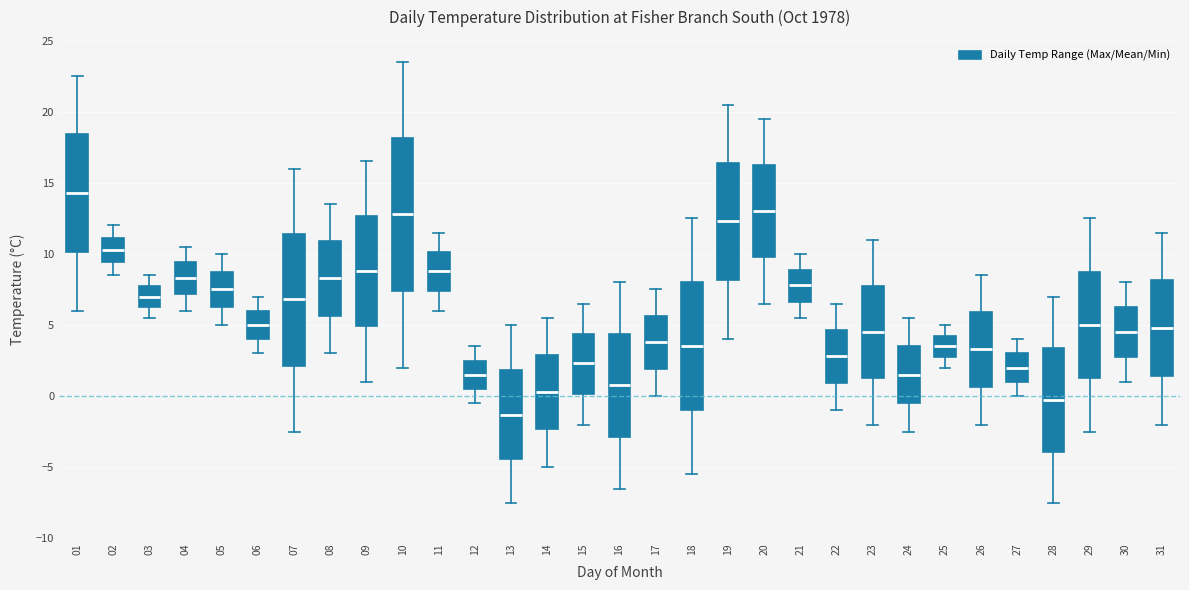

Reading left to right, transcribe this box plot: for each box, give where its median line is, the range the box spans, and where its two whiskers end, as read against the y-axis. The values are not printed on the chart, so give them approximately, as read against the axis.

01: median 14.5, box 10.0 to 18.5, whiskers 6.0 to 22.5
02: median 10.5, box 9.5 to 11.0, whiskers 8.5 to 12.0
03: median 7.0, box 6.5 to 8.0, whiskers 5.5 to 8.5
04: median 8.5, box 7.0 to 9.5, whiskers 6.0 to 10.5
05: median 7.5, box 6.5 to 9.0, whiskers 5.0 to 10.0
06: median 5.0, box 4.0 to 6.0, whiskers 3.0 to 7.0
07: median 7.0, box 2.0 to 11.5, whiskers -2.5 to 16.0
08: median 8.5, box 5.5 to 11.0, whiskers 3.0 to 13.5
09: median 9.0, box 5.0 to 12.5, whiskers 1.0 to 16.5
10: median 13.0, box 7.5 to 18.0, whiskers 2.0 to 23.5
11: median 9.0, box 7.5 to 10.0, whiskers 6.0 to 11.5
12: median 1.5, box 0.5 to 2.5, whiskers -0.5 to 3.5
13: median -1.5, box -4.5 to 2.0, whiskers -7.5 to 5.0
14: median 0.5, box -2.5 to 3.0, whiskers -5.0 to 5.5
15: median 2.5, box 0.0 to 4.5, whiskers -2.0 to 6.5
16: median 1.0, box -3.0 to 4.5, whiskers -6.5 to 8.0
17: median 4.0, box 2.0 to 5.5, whiskers 0.0 to 7.5
18: median 3.5, box -1.0 to 8.0, whiskers -5.5 to 12.5
19: median 12.5, box 8.0 to 16.5, whiskers 4.0 to 20.5
20: median 13.0, box 10.0 to 16.5, whiskers 6.5 to 19.5
21: median 8.0, box 6.5 to 9.0, whiskers 5.5 to 10.0
22: median 3.0, box 1.0 to 4.5, whiskers -1.0 to 6.5
23: median 4.5, box 1.5 to 8.0, whiskers -2.0 to 11.0
24: median 1.5, box -0.5 to 3.5, whiskers -2.5 to 5.5
25: median 3.5, box 3.0 to 4.5, whiskers 2.0 to 5.0
26: median 3.5, box 0.5 to 6.0, whiskers -2.0 to 8.5
27: median 2.0, box 1.0 to 3.0, whiskers 0.0 to 4.0
28: median -0.5, box -4.0 to 3.5, whiskers -7.5 to 7.0
29: median 5.0, box 1.5 to 9.0, whiskers -2.5 to 12.5
30: median 4.5, box 3.0 to 6.5, whiskers 1.0 to 8.0
31: median 5.0, box 1.5 to 8.0, whiskers -2.0 to 11.5